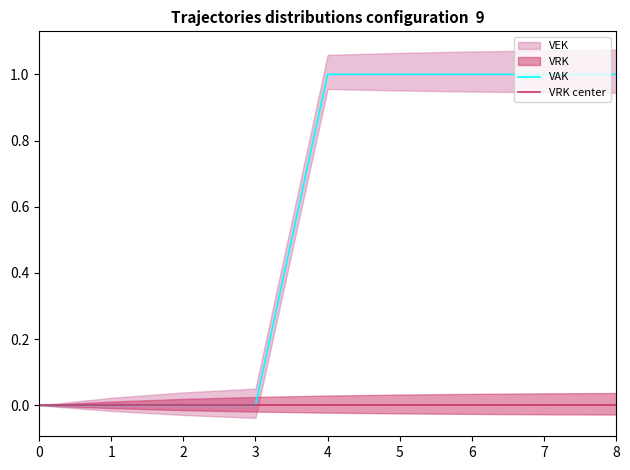

True or false: VAK has a value of 0 at 0.

True